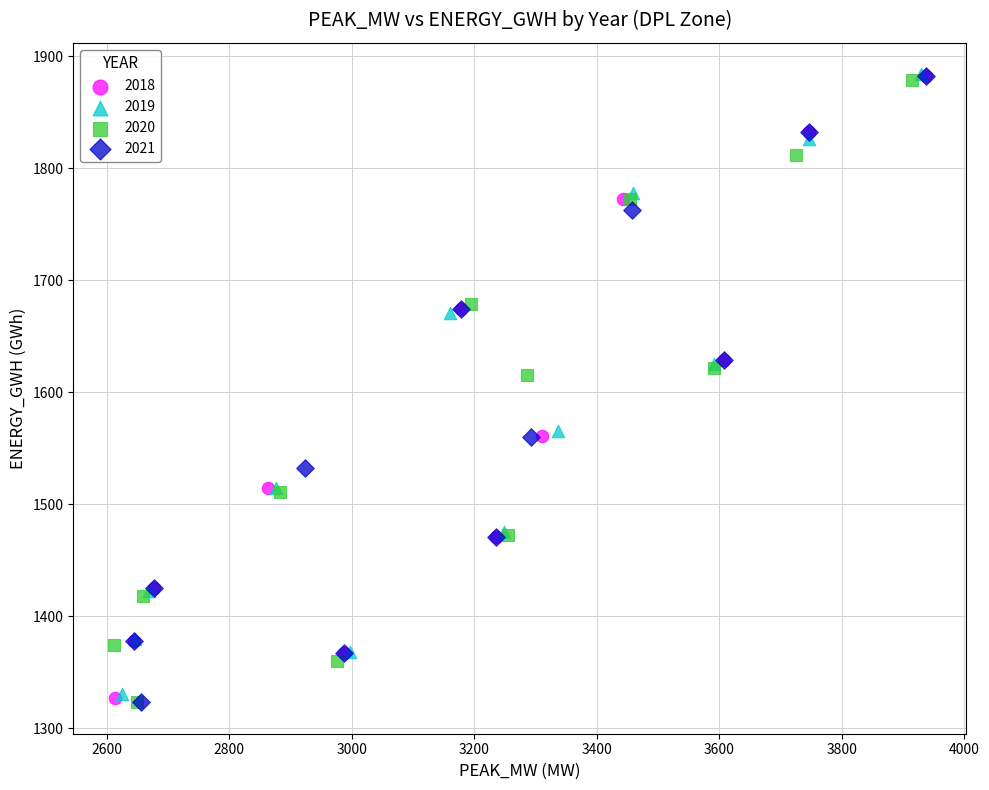

Which series has the largest Y range (max minus min)?

2021